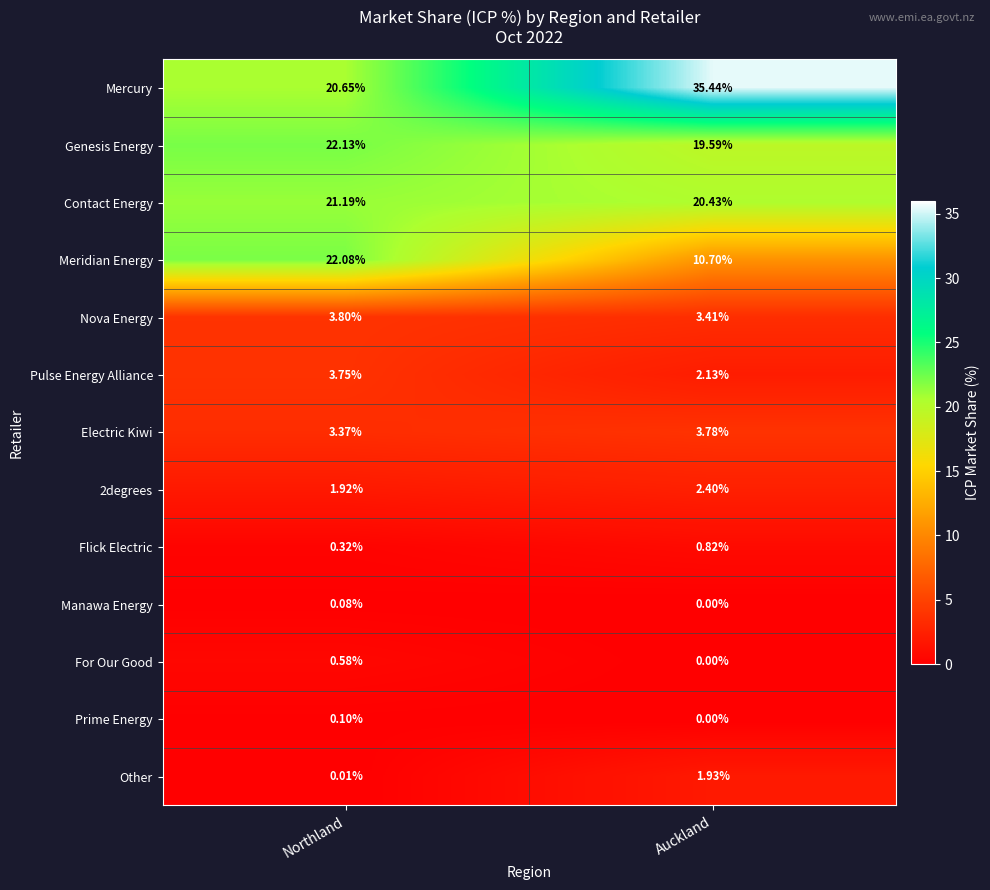

What is the total value across all series at Northland?

100.0